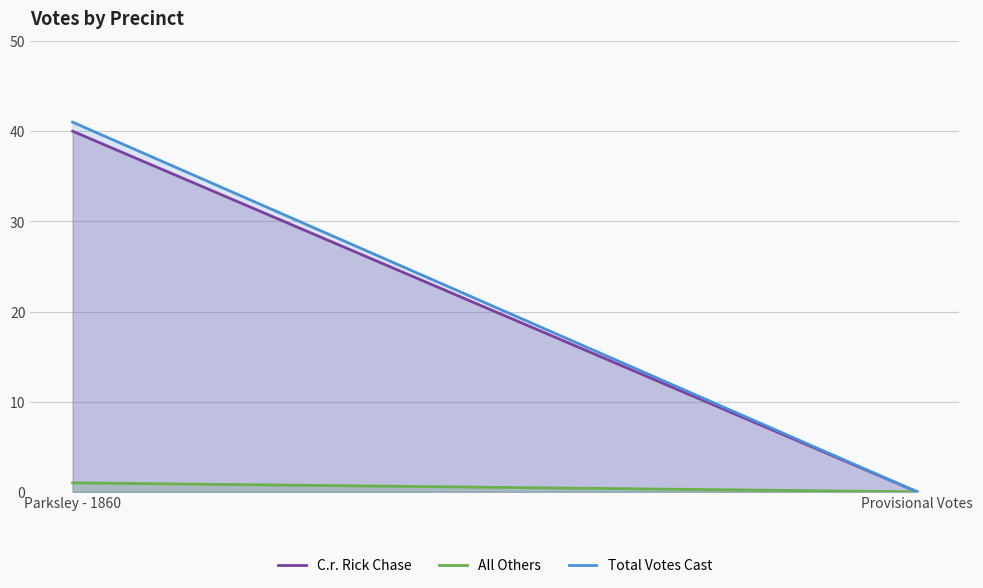

The C.r. Rick Chase series shows 18 at Provisional Votes. True or false?

False